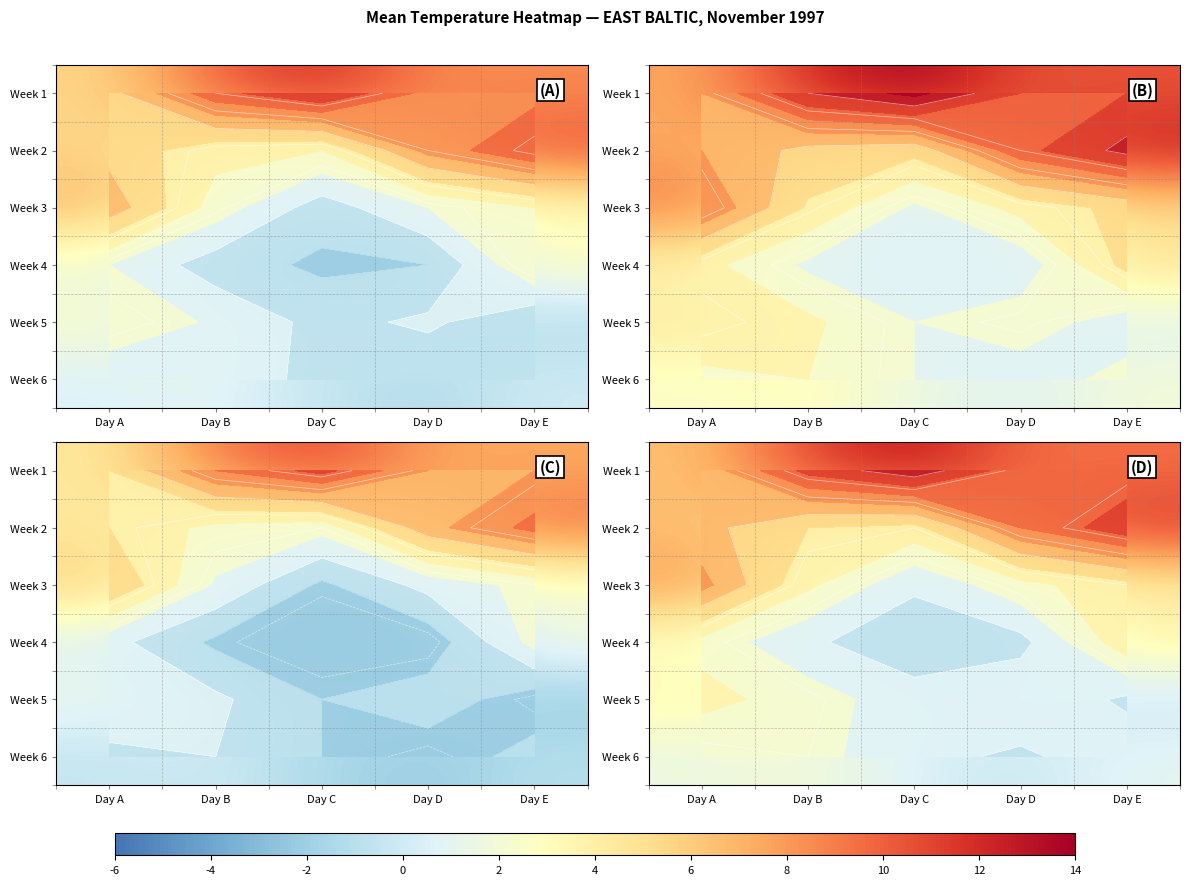

At which category is the sum across all series the highest?

Day E